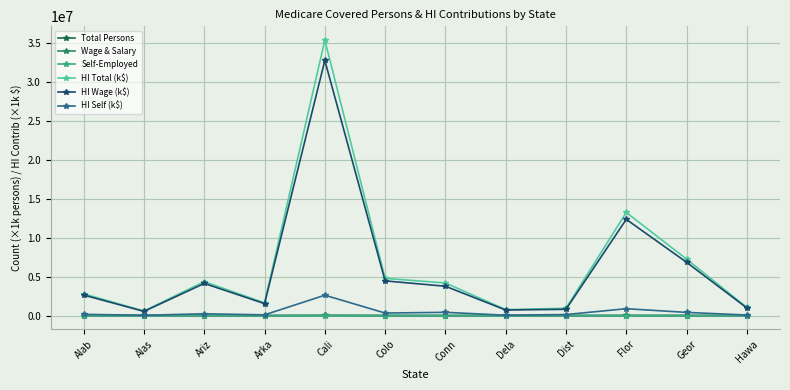

Which series changed the most between Cali and Flor?

HI Total (k$)